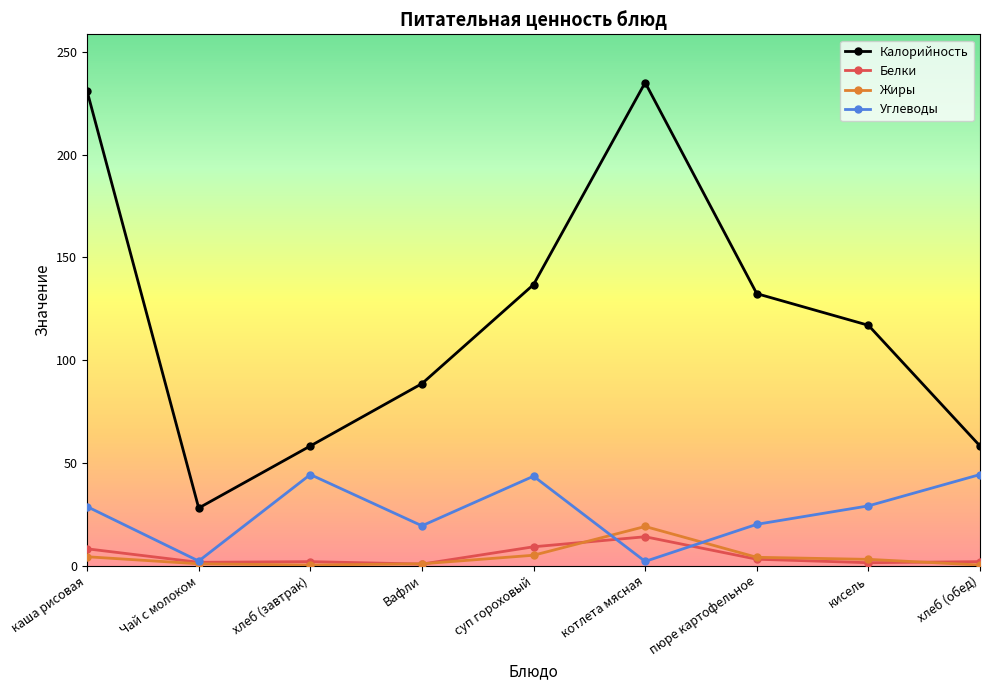

What is the average value of the Белки series?

4.6